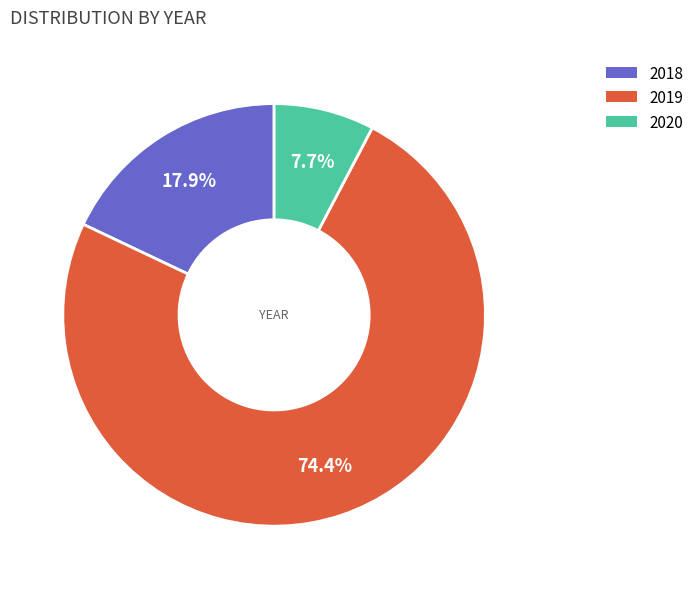

Which has a higher value, 2019 or 2018?

2019